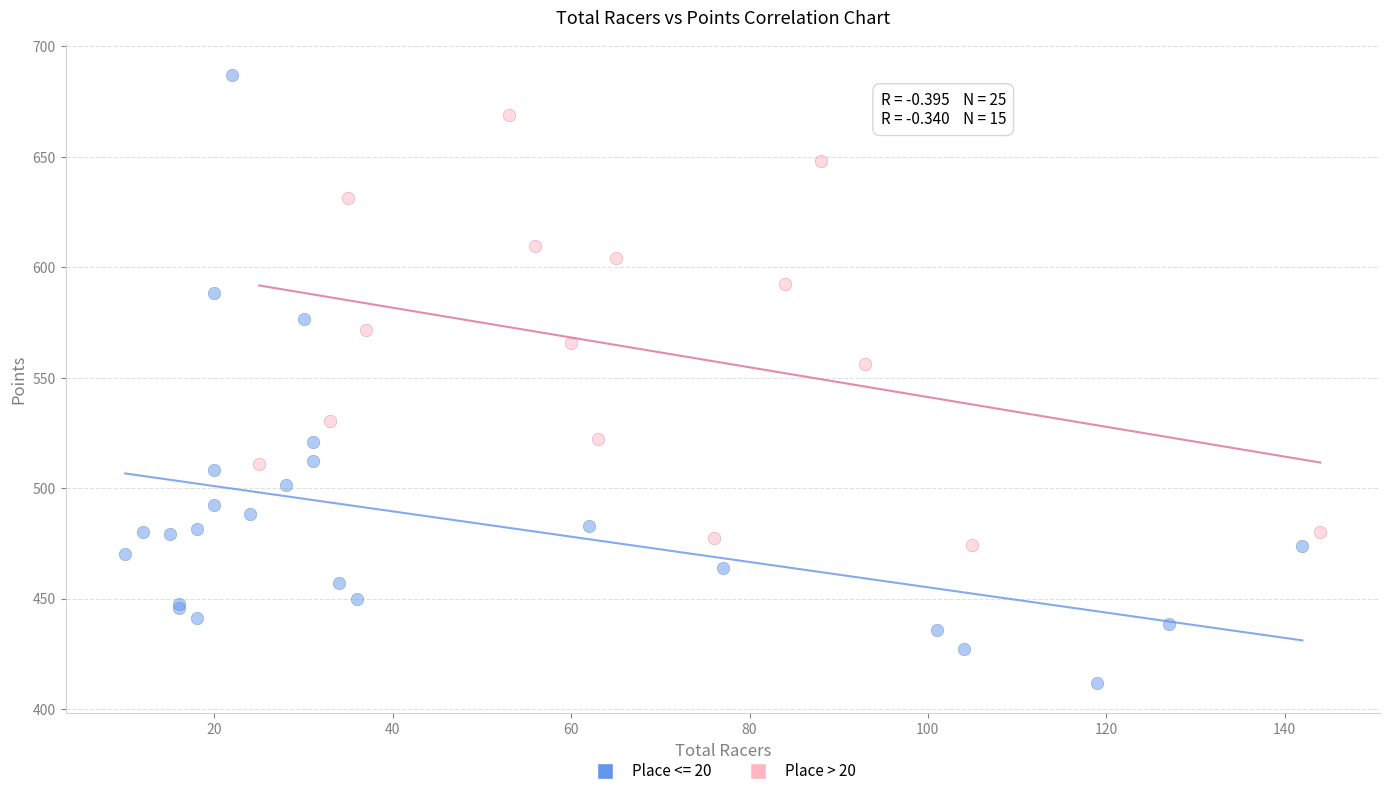

Which series reaches the maximum Y coordinate?

Place <= 20